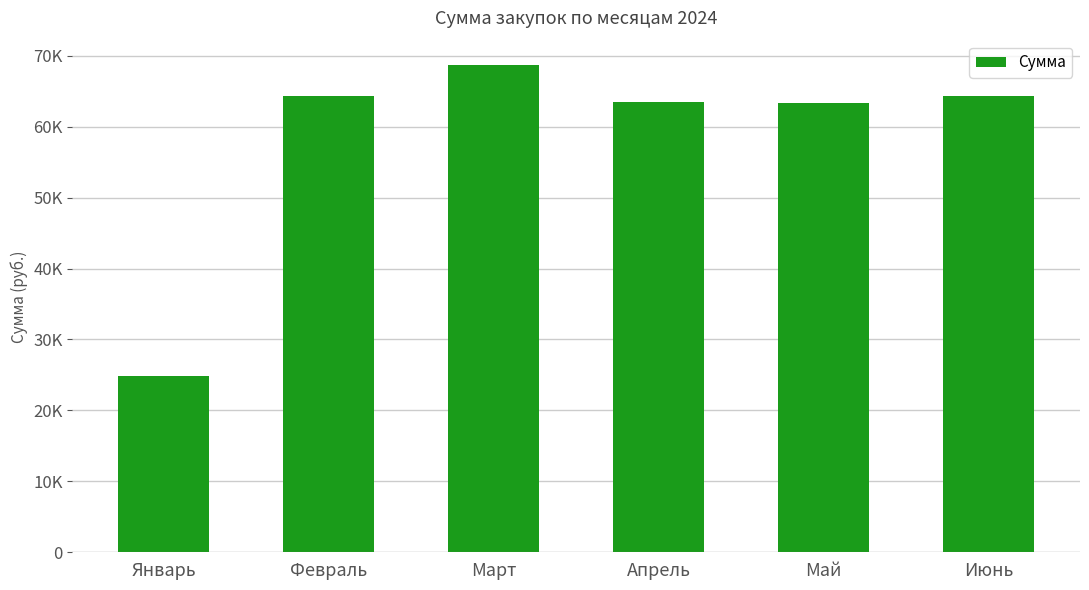

Read the value at Март.

68685